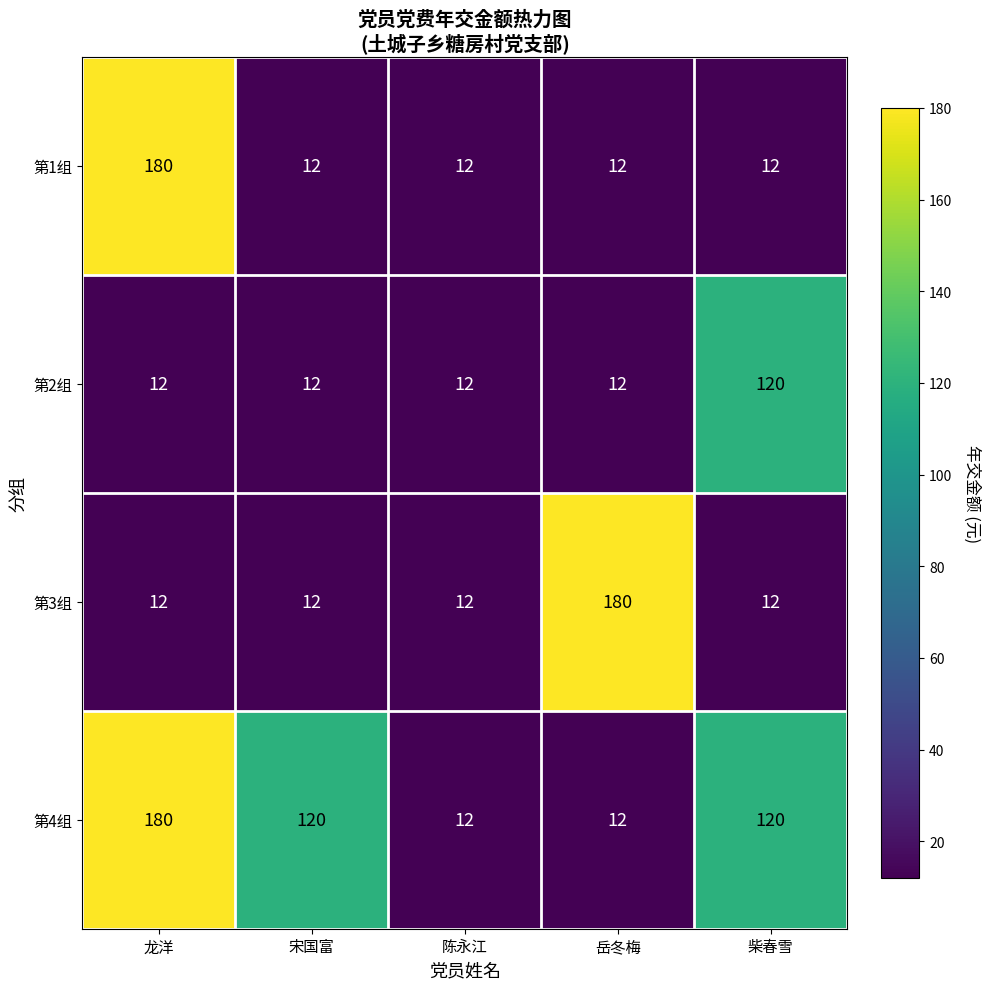

The value of 第4组 at 陈永江 is 12. True or false?

True